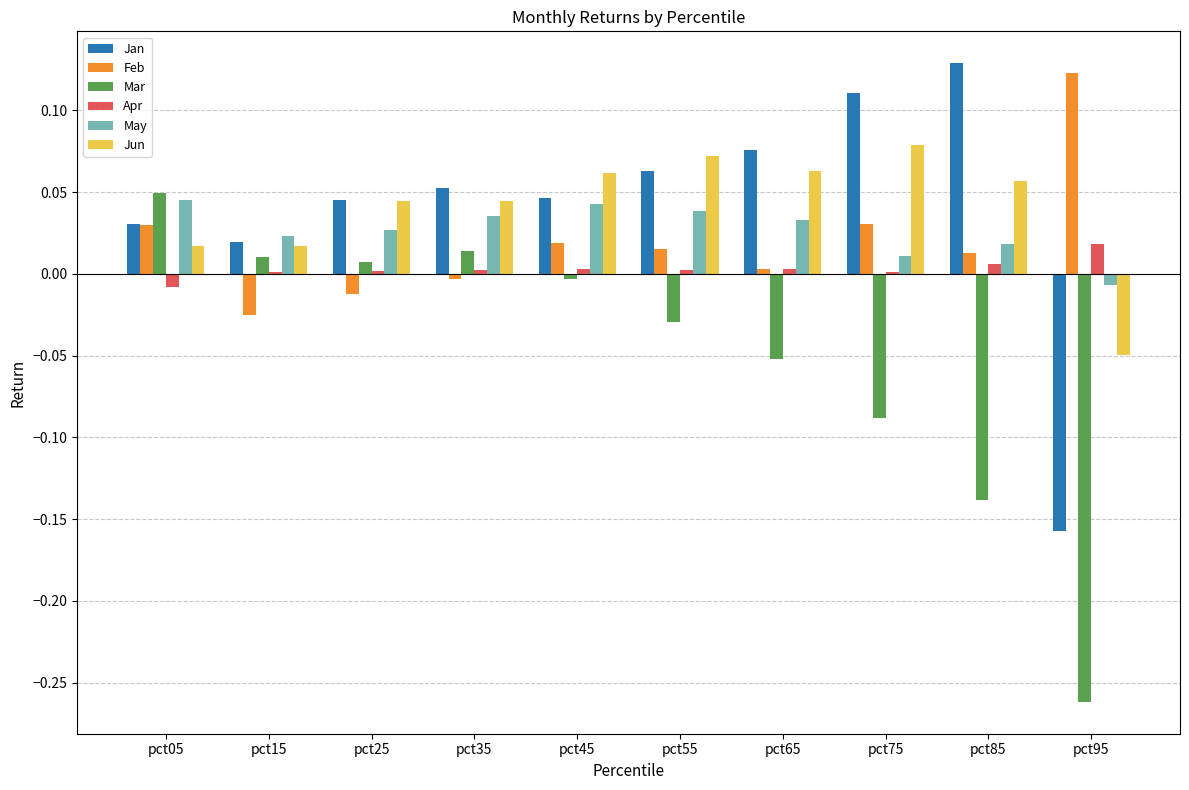

How many groups of bars are there?

10